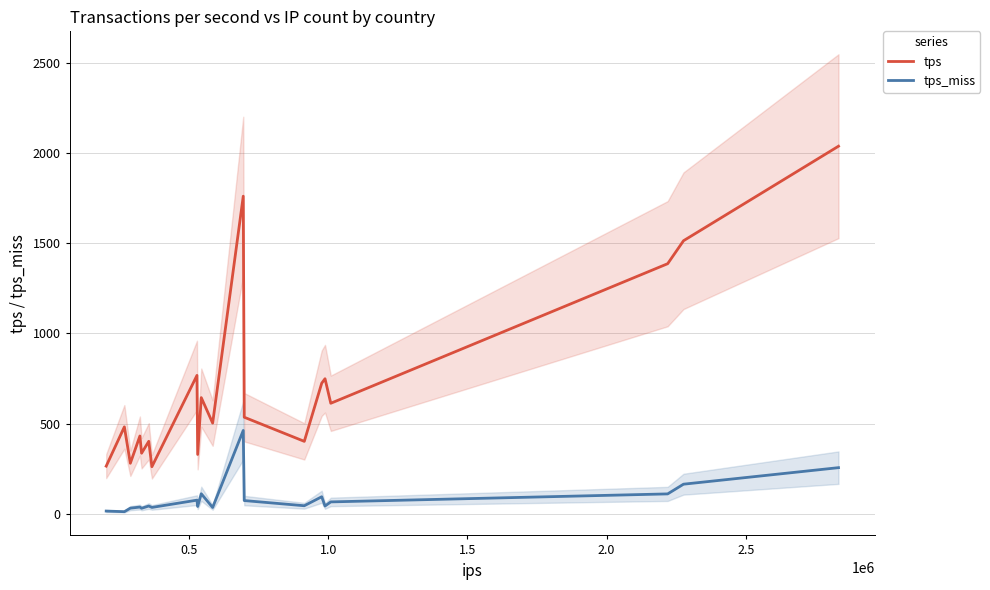

Is this an area chart (filled region under the line)?

No